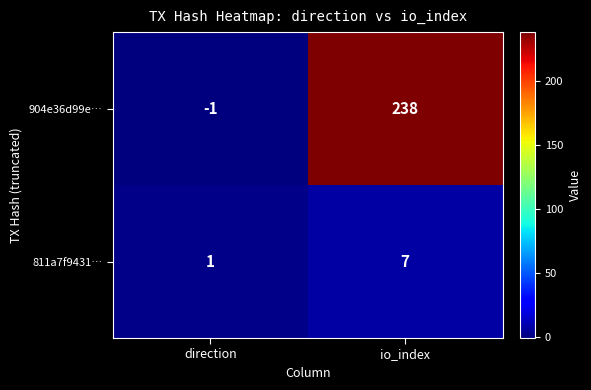

What is the total value across all series at io_index?

245